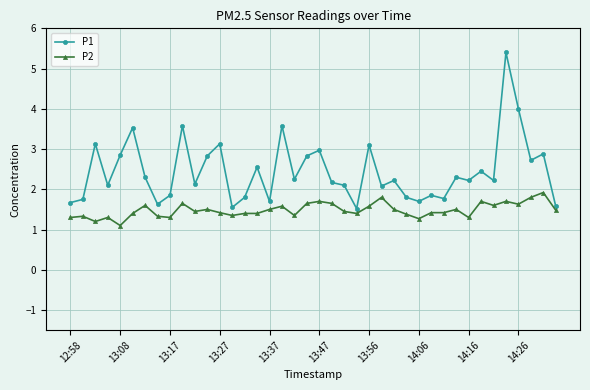

What is the value of the P1 point at the 12th from the left?

2.8